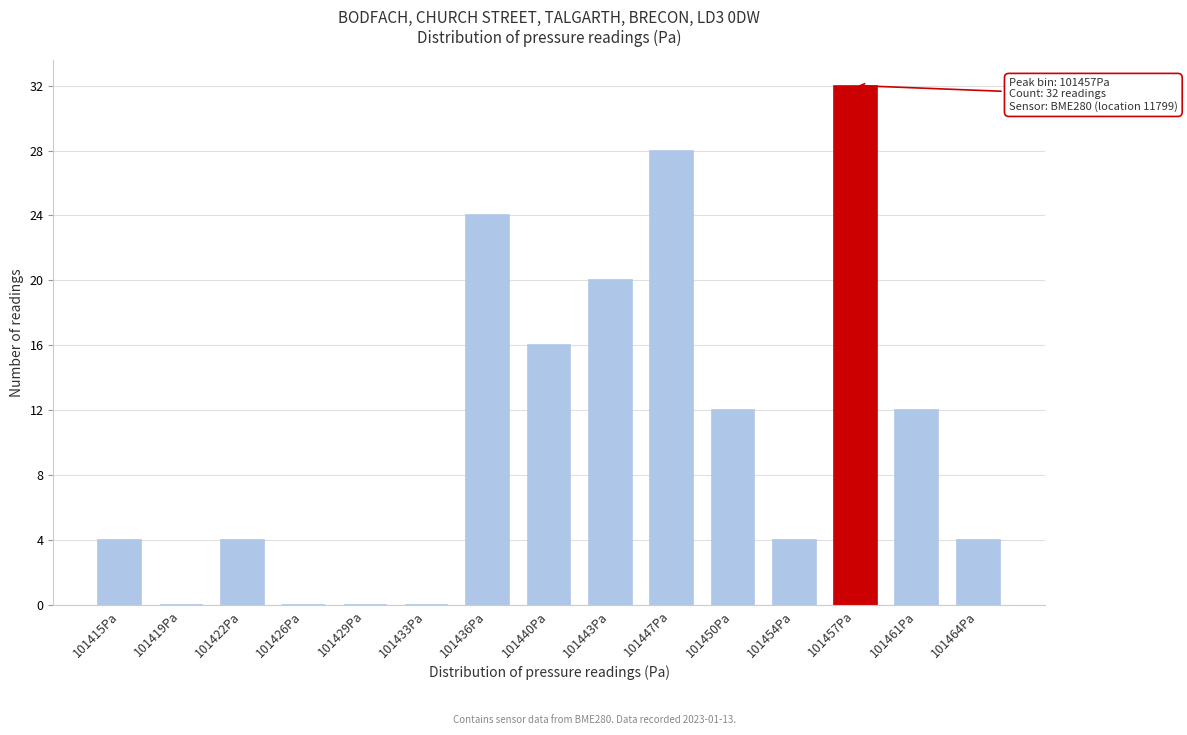

Reading right to left, what are all the values shown in this chart?

101464Pa=4	101461Pa=12	101457Pa=32	101454Pa=4	101450Pa=12	101447Pa=28	101443Pa=20	101440Pa=16	101436Pa=24	101433Pa=0	101429Pa=0	101426Pa=0	101422Pa=4	101419Pa=0	101415Pa=4